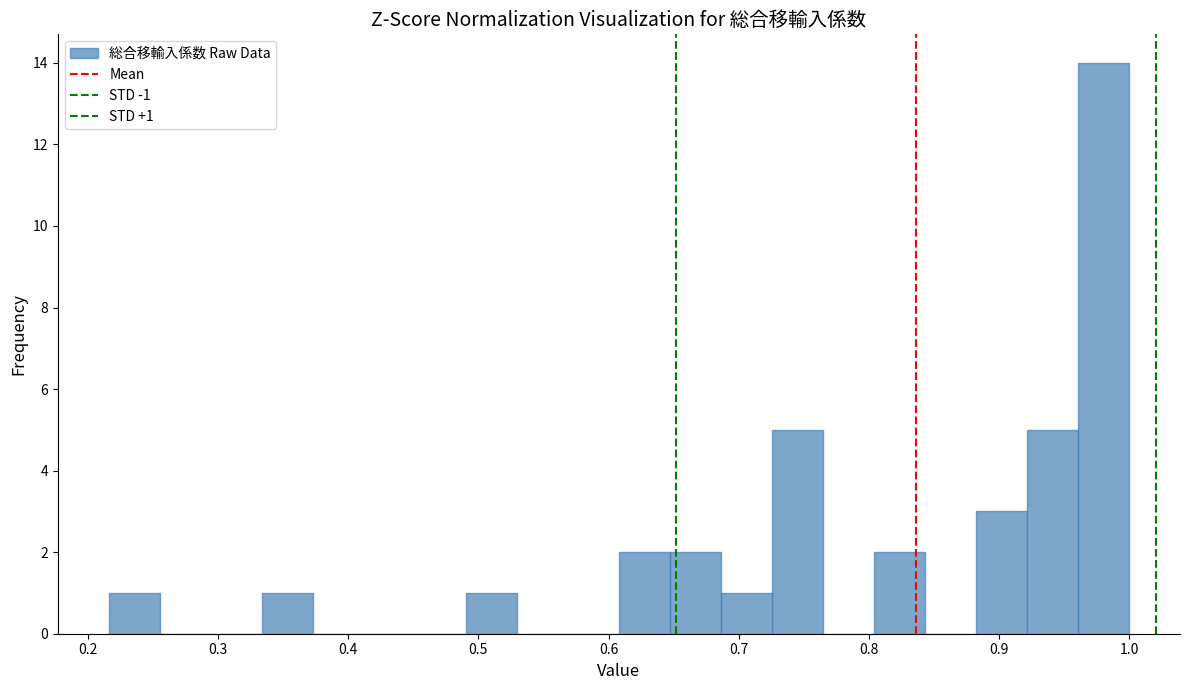

Around what value on the x-axis is the tallest bar? Give the approximate position of its centre, as read against the axis.

0.98